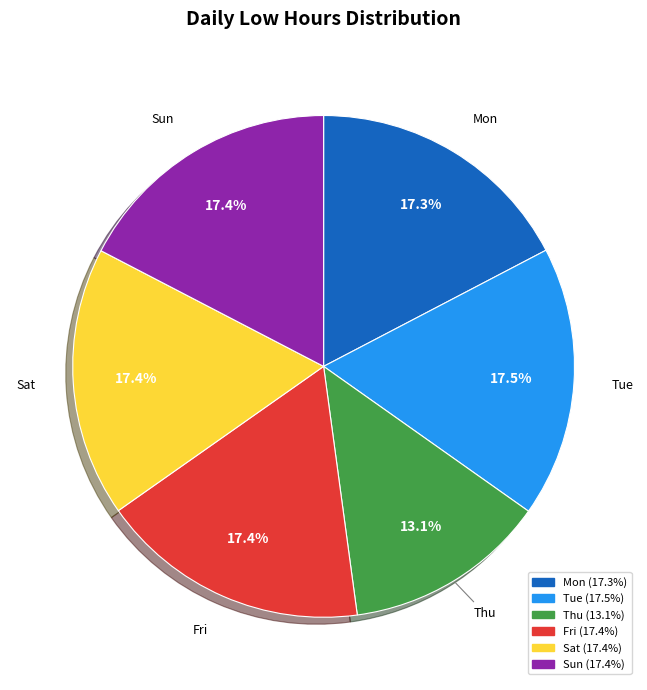

How many slices are in this pie chart?

6